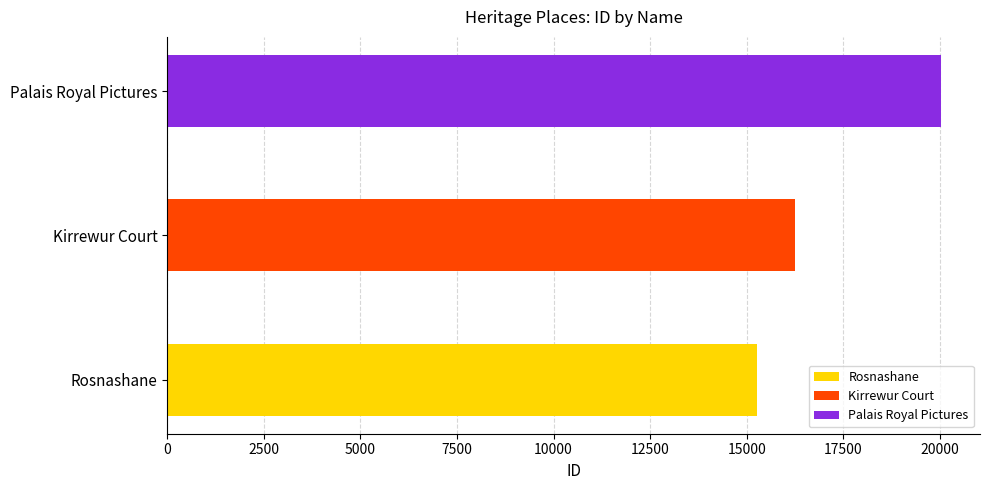

What is the ratio of the value at Kirrewur Court to the value at Rosnashane?

1.1